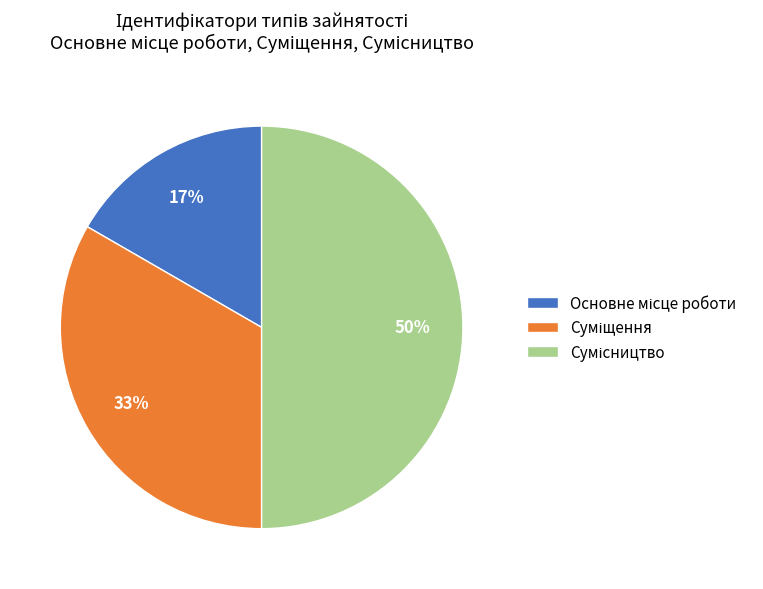

To the nearest percent, what is the difference between the largest and smallest slice percentages?

33%